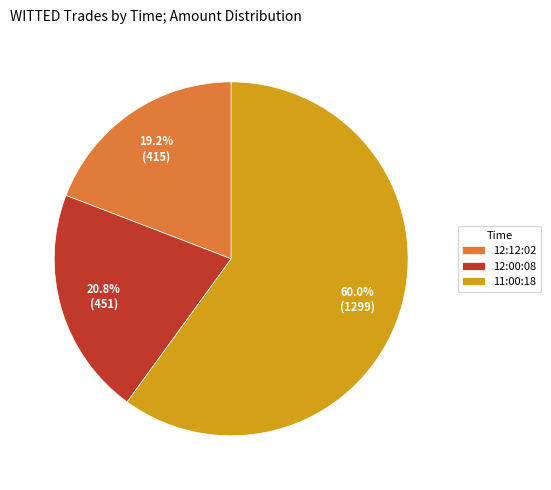

To the nearest percent, what is the difference between the largest and smallest slice percentages?

41%